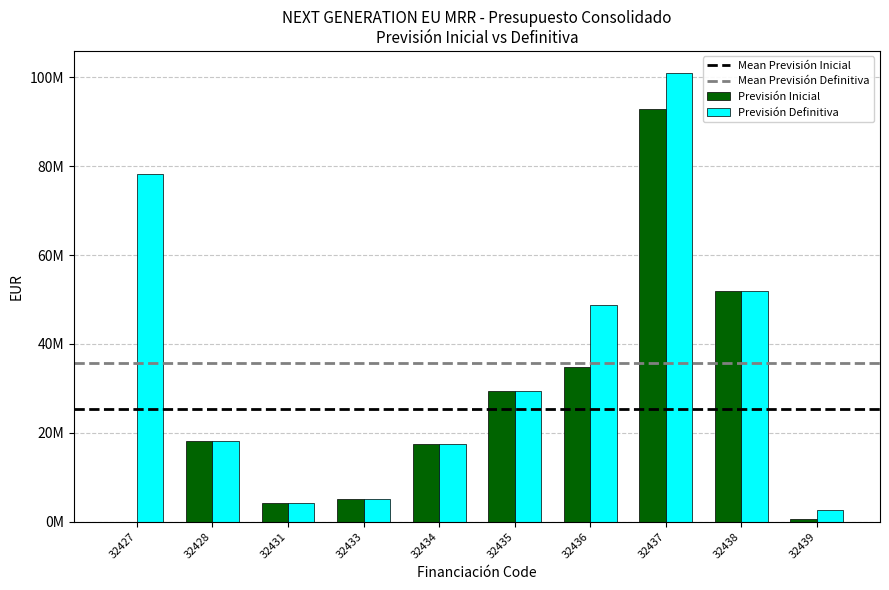

Reading right to left, what are all the values shown in this chart?

Previsión Inicial: 32439=518701.2	32438=51915076.6	32437=92759661.3	32436=34704142.4	32435=29518975.4	32434=17533559.2	32433=5085641.5	32431=4164144.3	32428=18257055.0	32427=0.0
Previsión Definitiva: 32439=2570445.2	32438=51915076.6	32437=100863514.7	32436=48787668.3	32435=29518975.4	32434=17533559.2	32433=5085641.5	32431=4164144.3	32428=18257055.0	32427=78203635.7